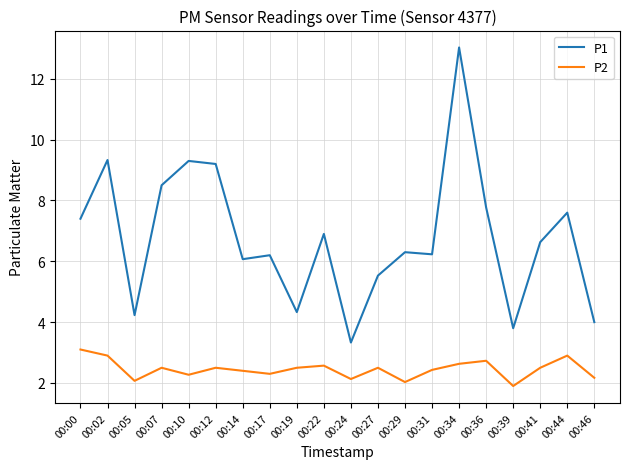

What is the difference between the highest and lowest values at 00:12?

6.7